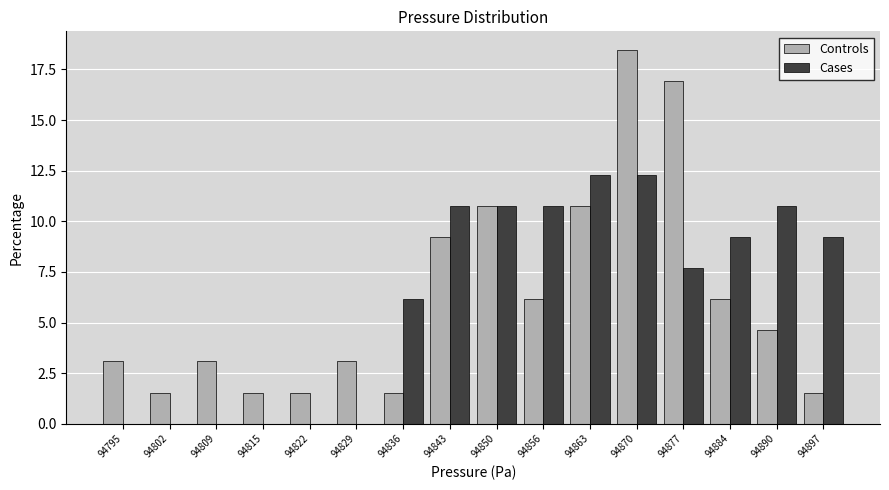

Which category has the highest value in the Controls series?

94870